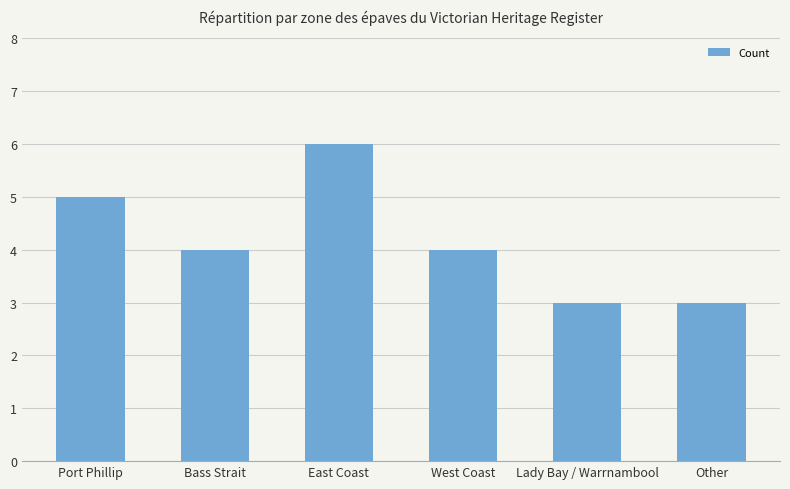

How many categories are shown in the chart?

6